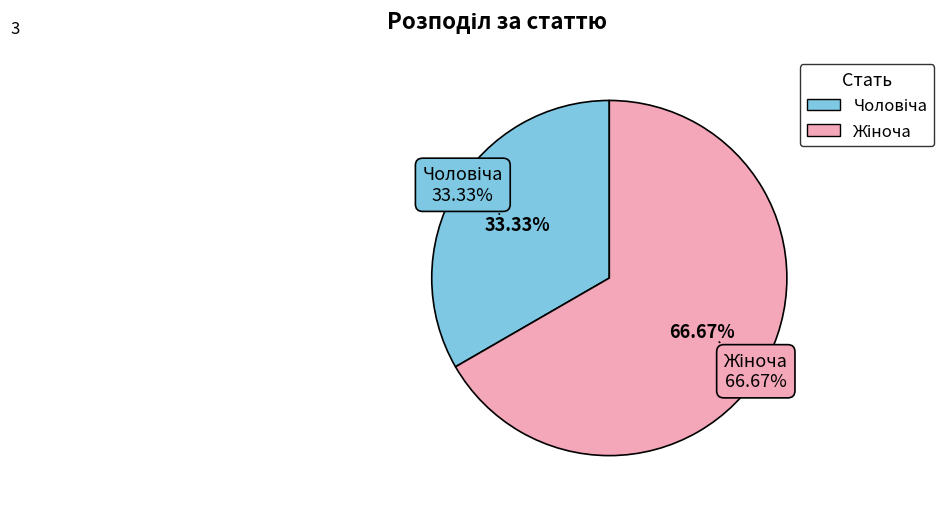

How many slices are in this pie chart?

2